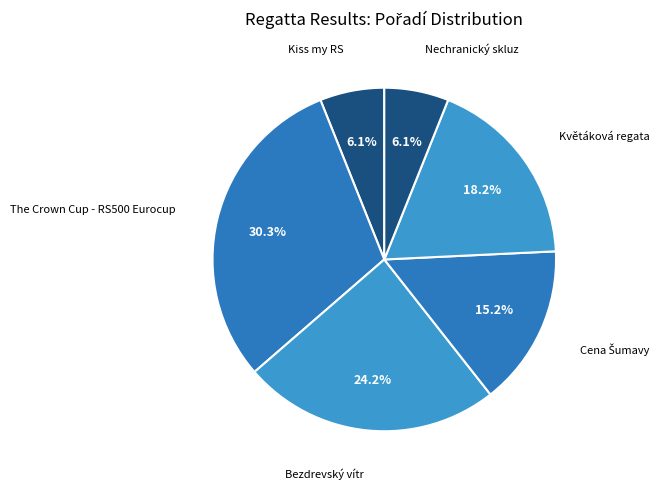

Is it true that Bezdrevský vítr is 24% of the pie?

True